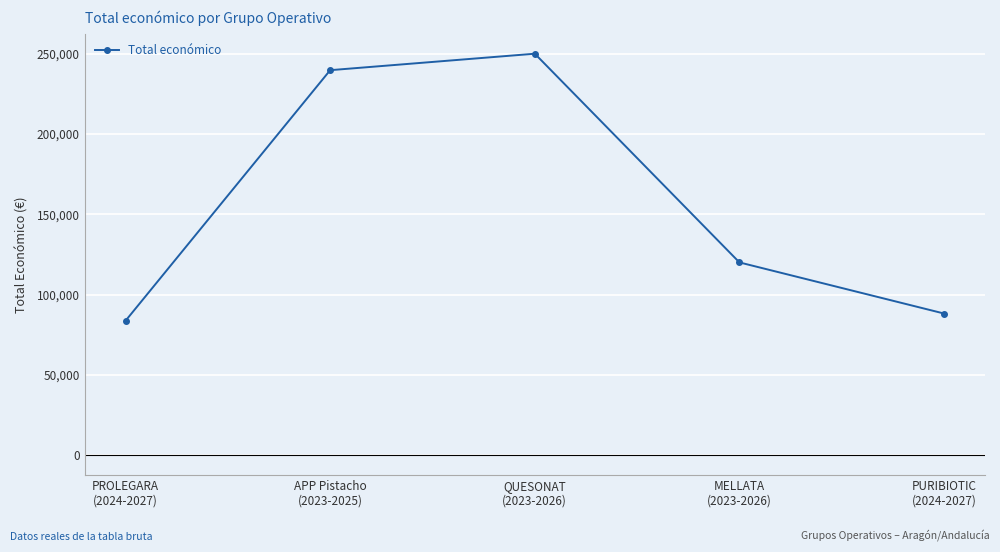

Count the number of categories in the chart.

5